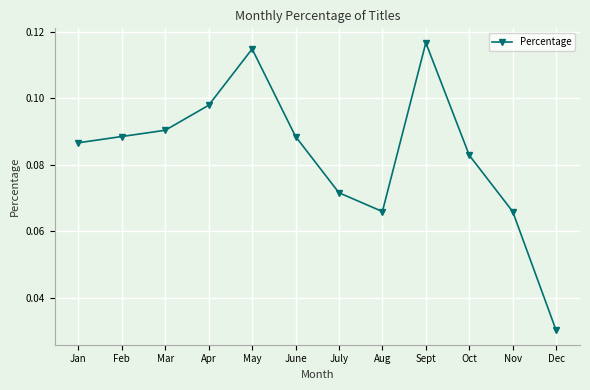

What is the sum of all values?

1.0